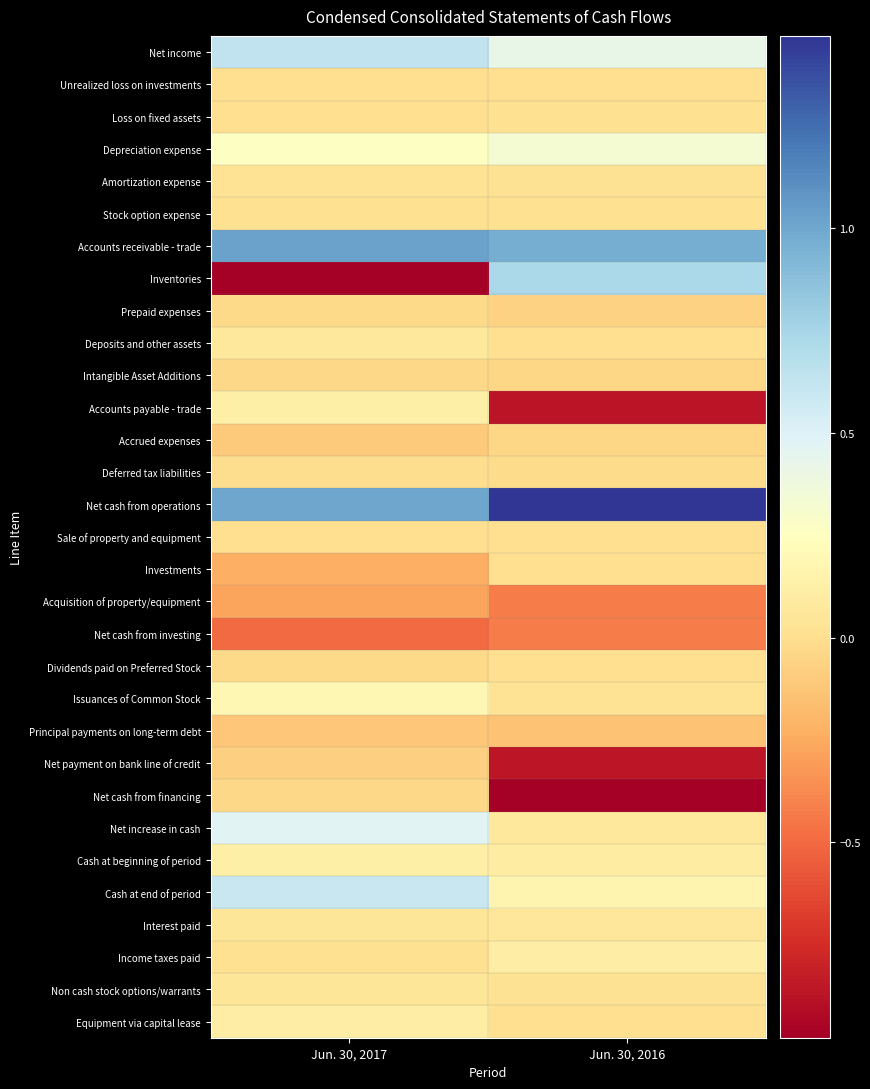

Rank the series at Jun. 30, 2016 from lowest to highest value.

Net cash from financing, Accounts payable - trade, Net payment on bank line of credit, Acquisition of property/equipment, Net cash from investing, Principal payments on long-term debt, Prepaid expenses, Intangible Asset Additions, Accrued expenses, Deferred tax liabilities, Unrealized loss on investments, Deposits and other assets, Investments, Dividends paid on Preferred Stock, Equipment via capital lease, Sale of property and equipment, Loss on fixed assets, Stock option expense, Non cash stock options/warrants, Amortization expense, Issuances of Common Stock, Interest paid, Net increase in cash, Cash at beginning of period, Income taxes paid, Cash at end of period, Depreciation expense, Net income, Inventories, Accounts receivable - trade, Net cash from operations